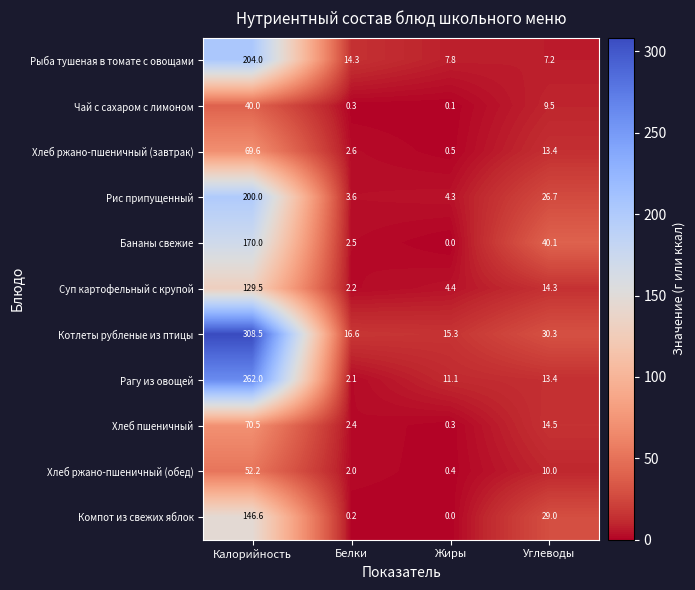

At which label is Рис припущенный closest to 101?

Углеводы